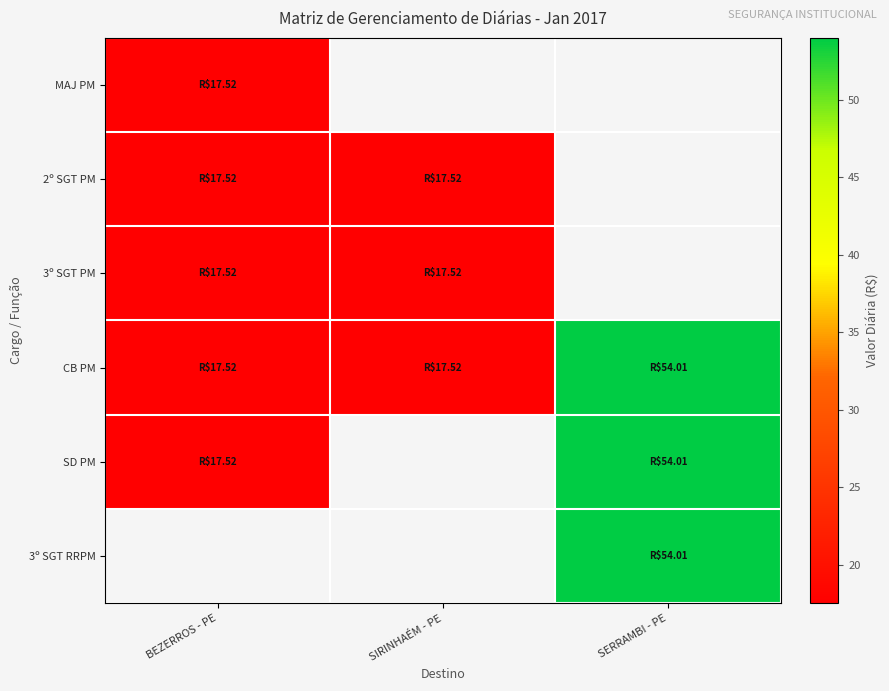

Which series has the largest total across all categories?

CB PM